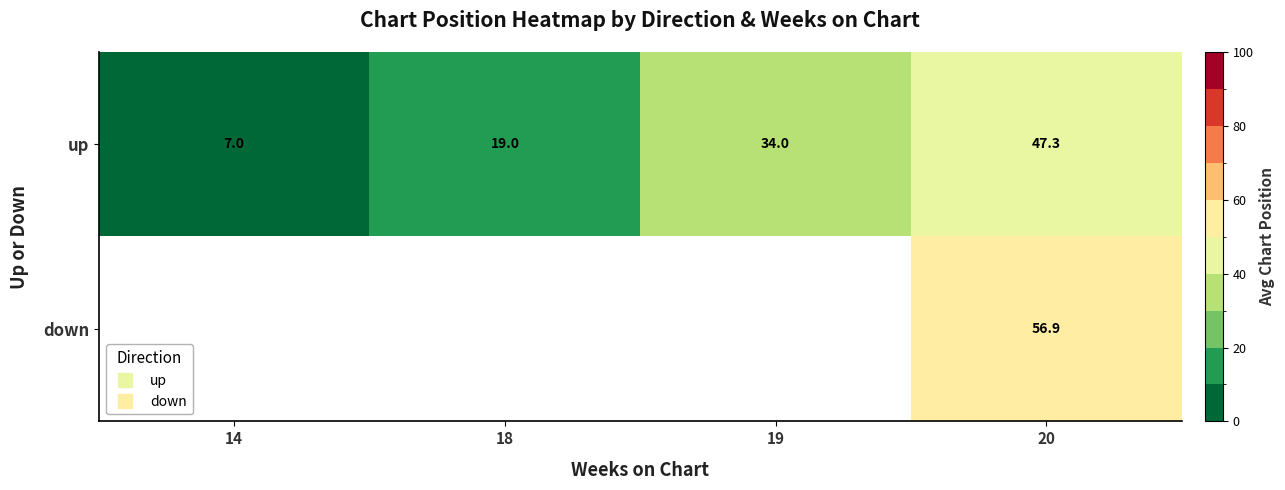

At how many categories does at least one series exceed 34?

1